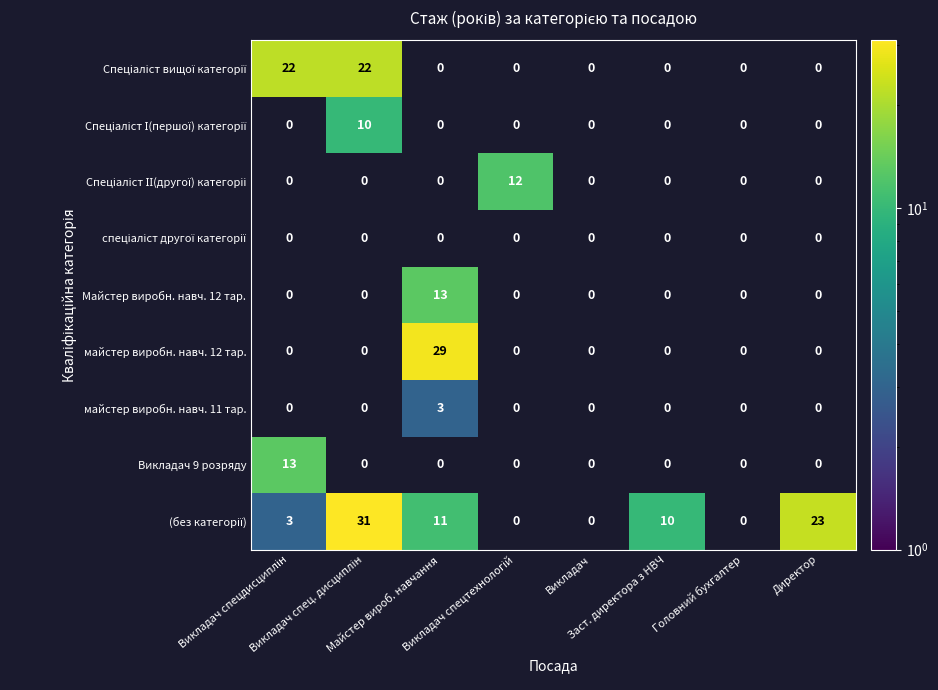

What is the maximum value shown in the chart?

31.0